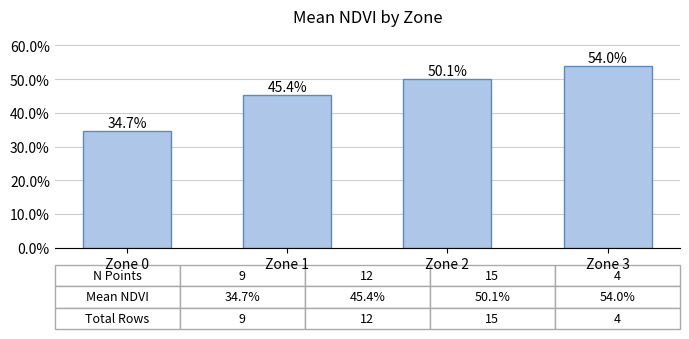

Are the bars horizontal?

No